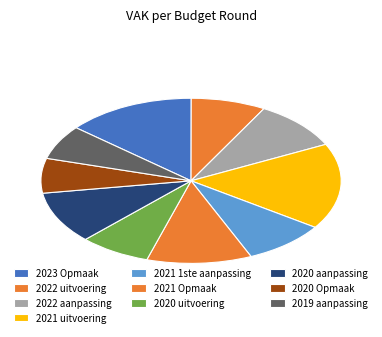

What percentage do 2021 1ste aanpassing and 2023 Opmaak together represent?

22.8%